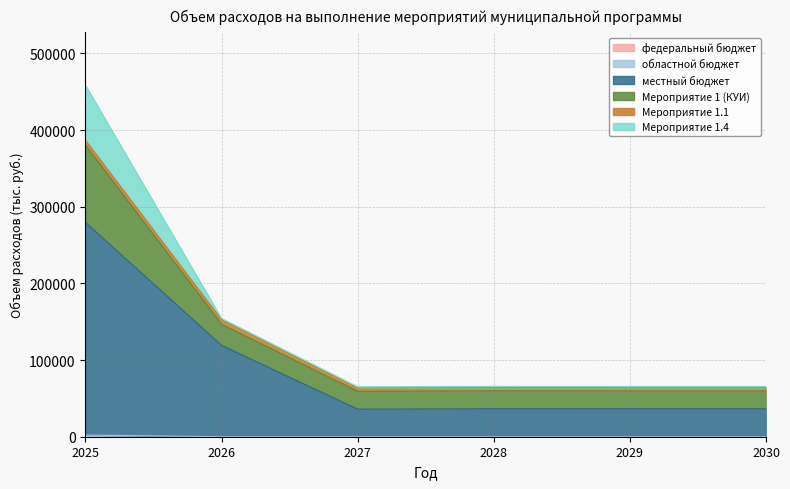

True or false: областной бюджет has a value of 0.0 at 2030.

True